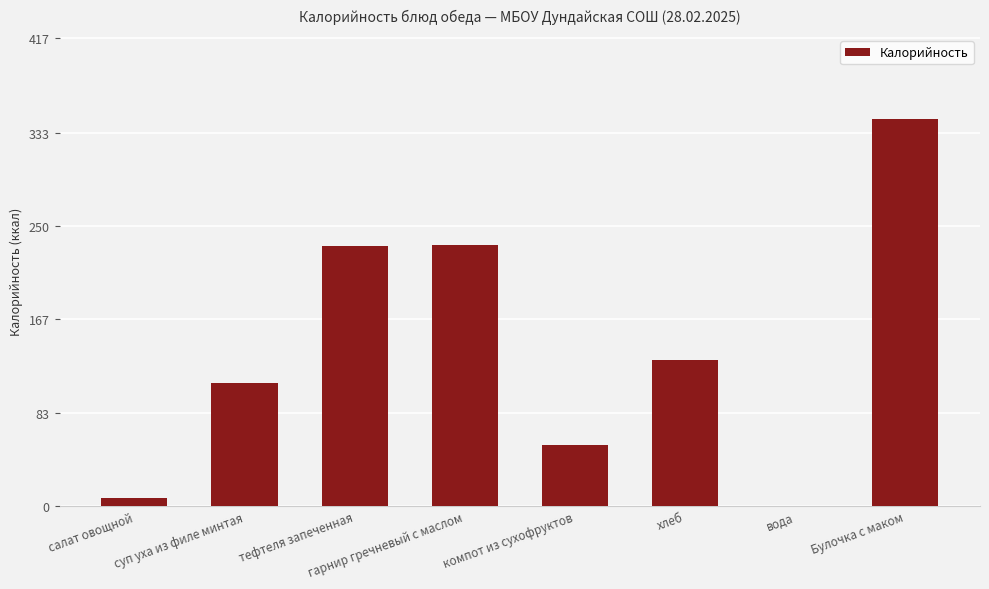

Are the bars grouped side by side (vs. stacked)?

No